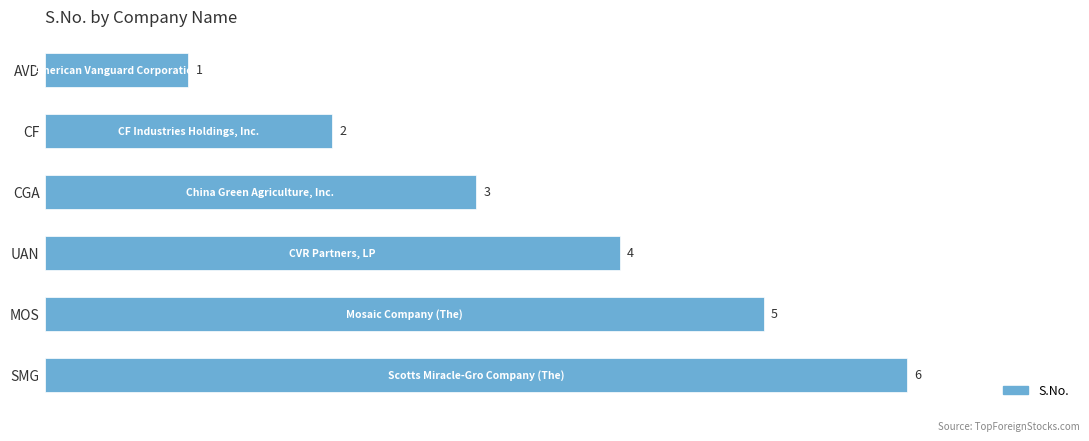

Approximately how many times larger is the value at SMG compared to CF?

3.0